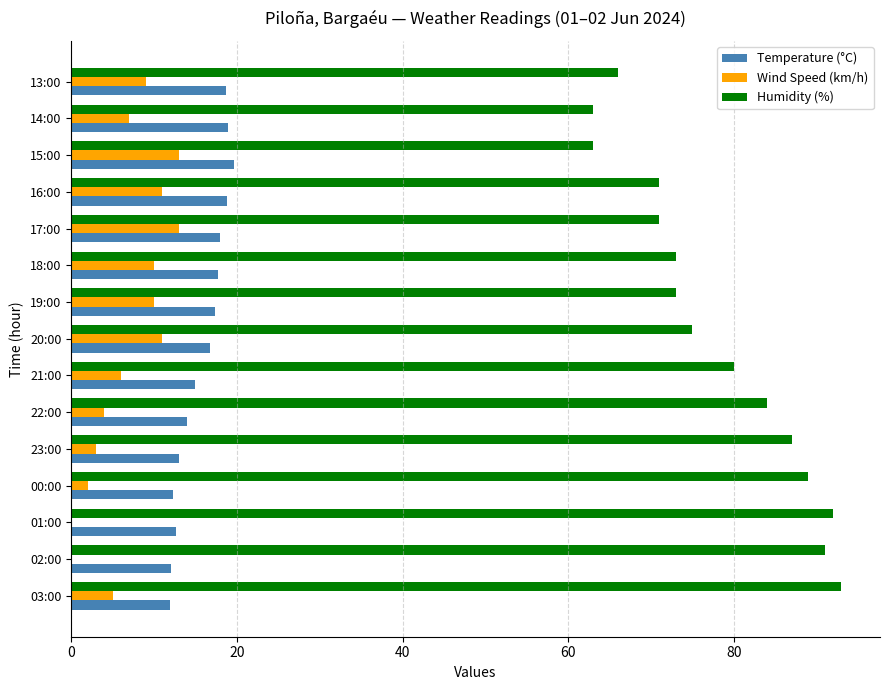

How many series are shown in this chart?

3